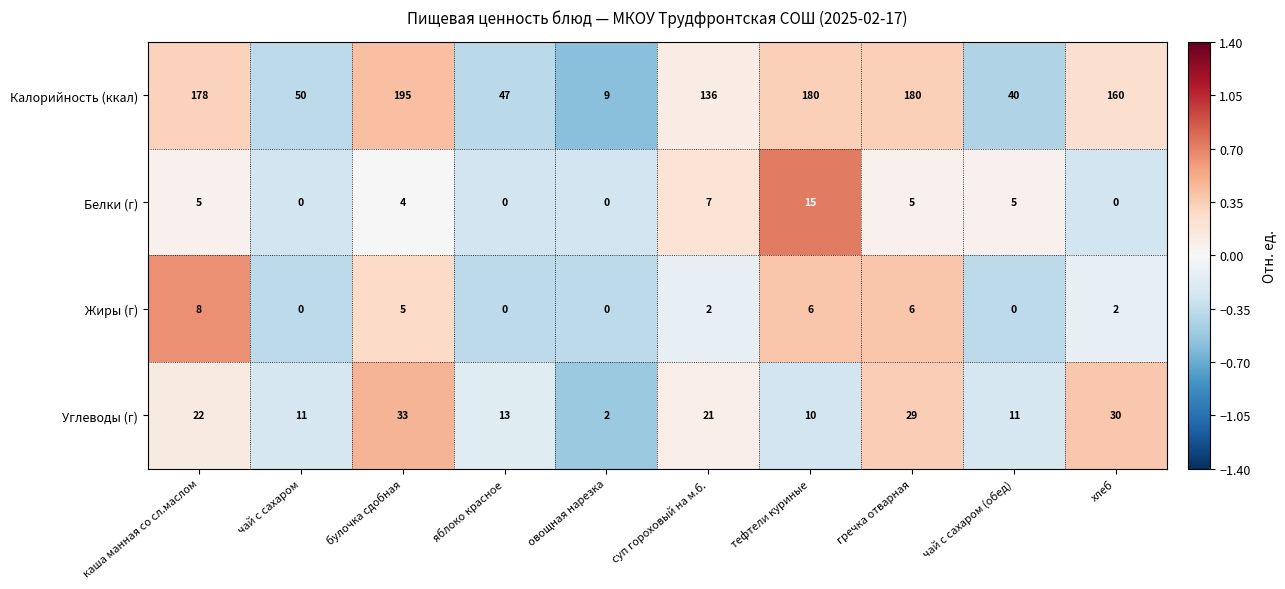

What is the smallest value displayed?

0